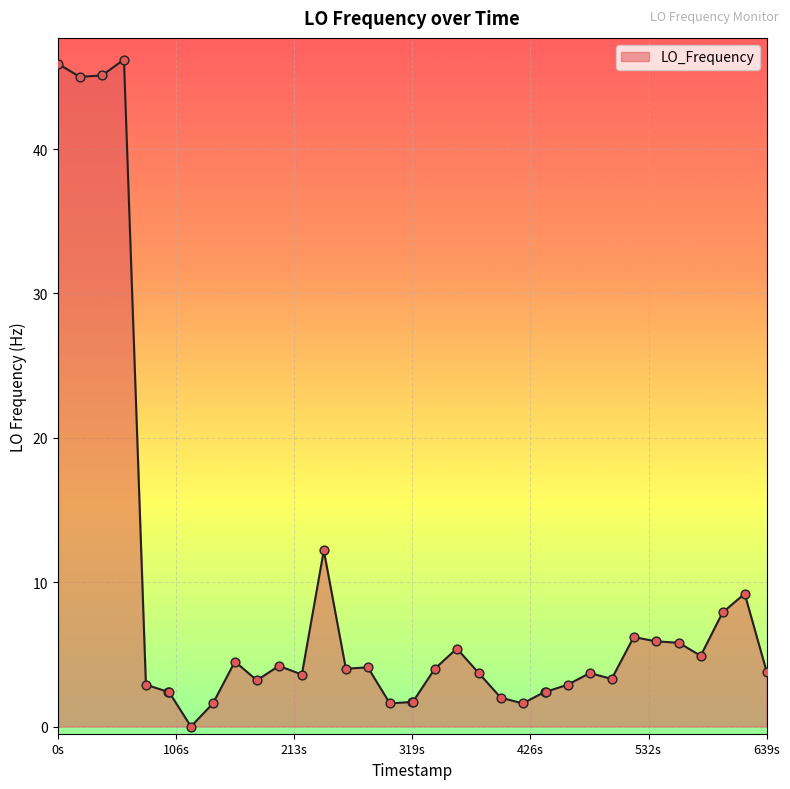

What is the difference between the maximum and minimum values?

46.2